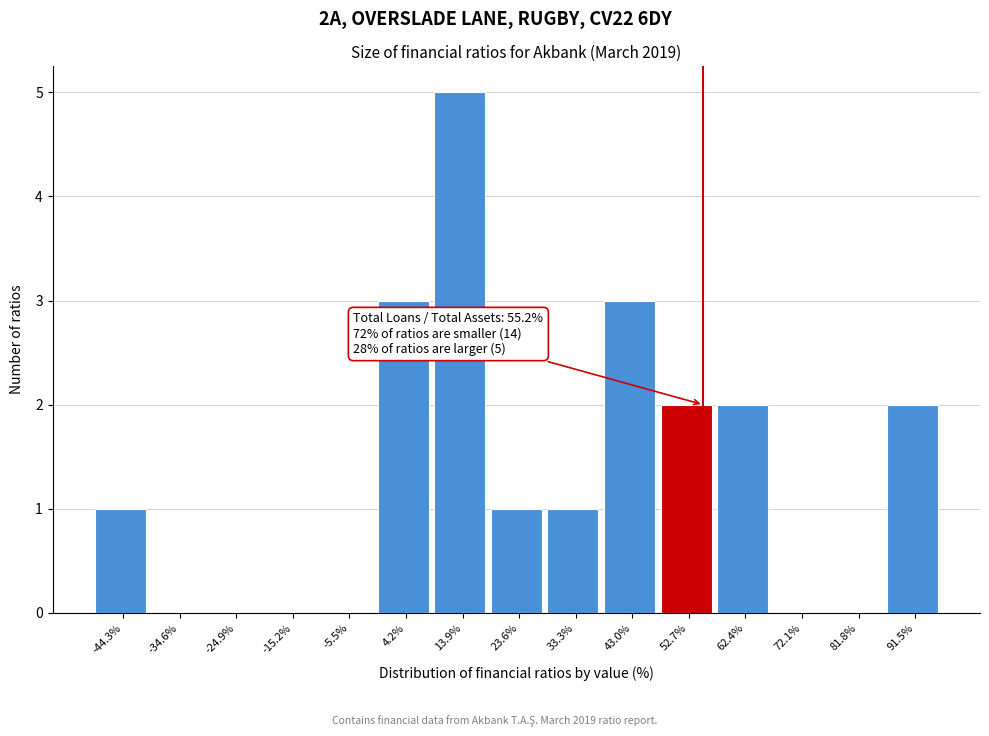

Over which range of the x-axis is the bar tallest?

9 to 19